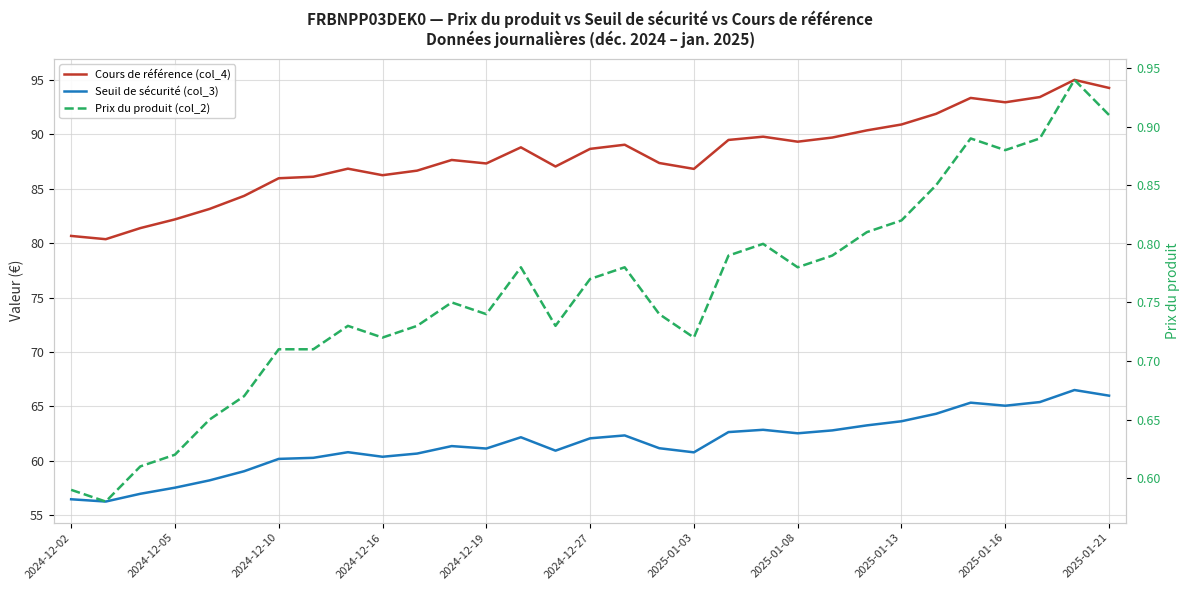

How many data points in Seuil de sécurité (col_3) are less than 61?

13